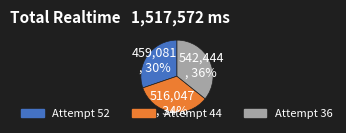

Which category has the biggest portion of the pie?

Attempt 36